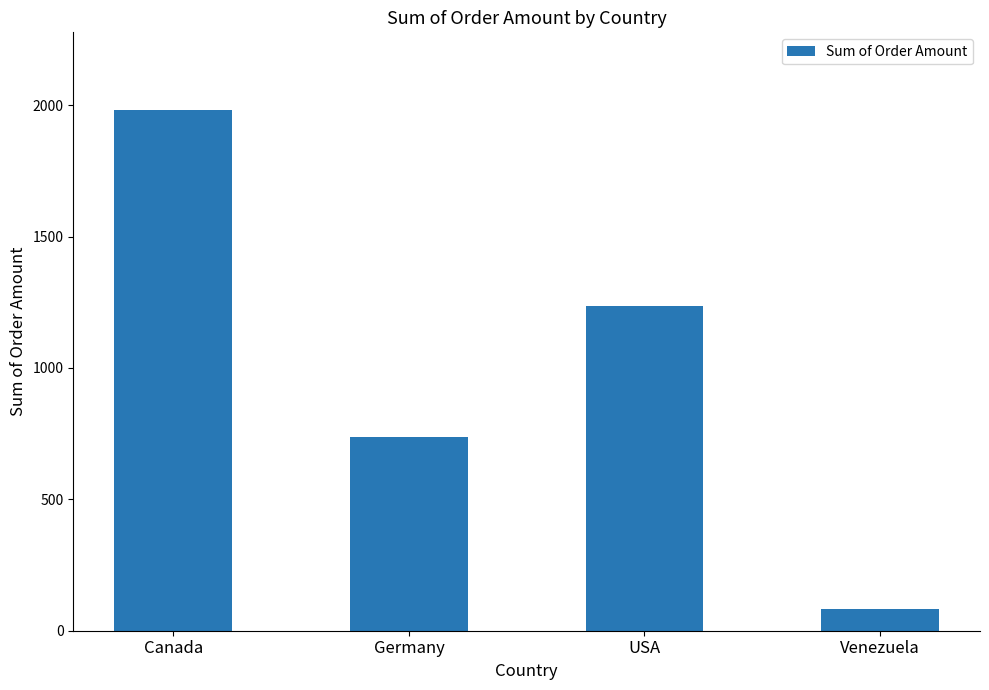

Rank the categories by value from highest to lowest.

Canada, USA, Germany, Venezuela